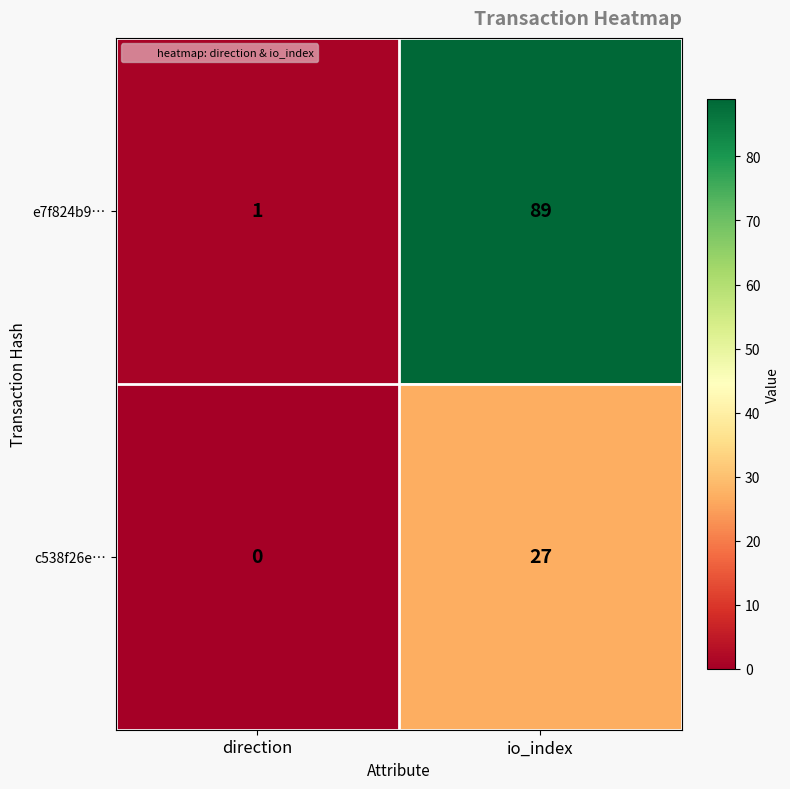

Rank the series at io_index from highest to lowest value.

e7f824b9…, c538f26e…